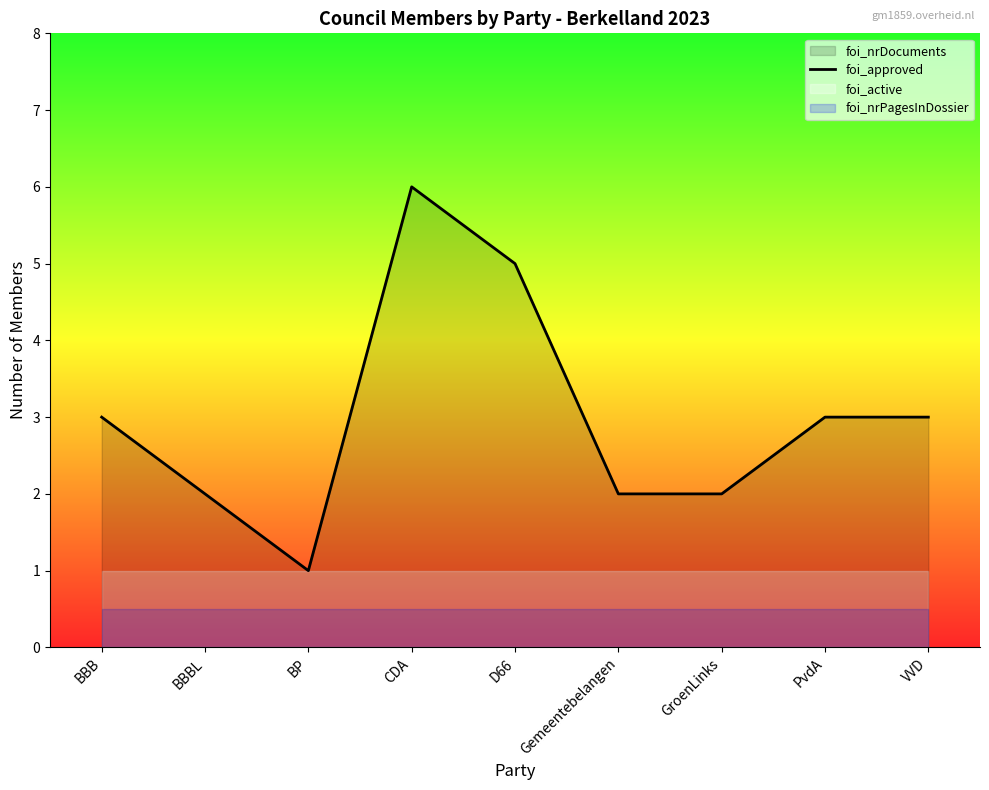

At which category does the data reach its first local peak?

CDA